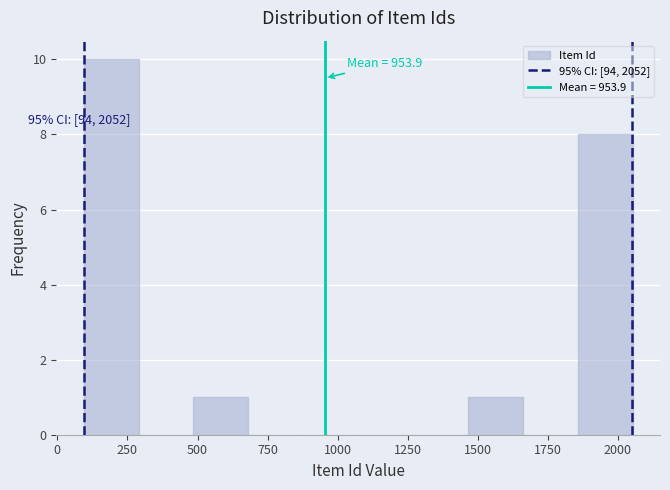

Read against the x-axis, roughly where is the centre of the tallest bar?

200